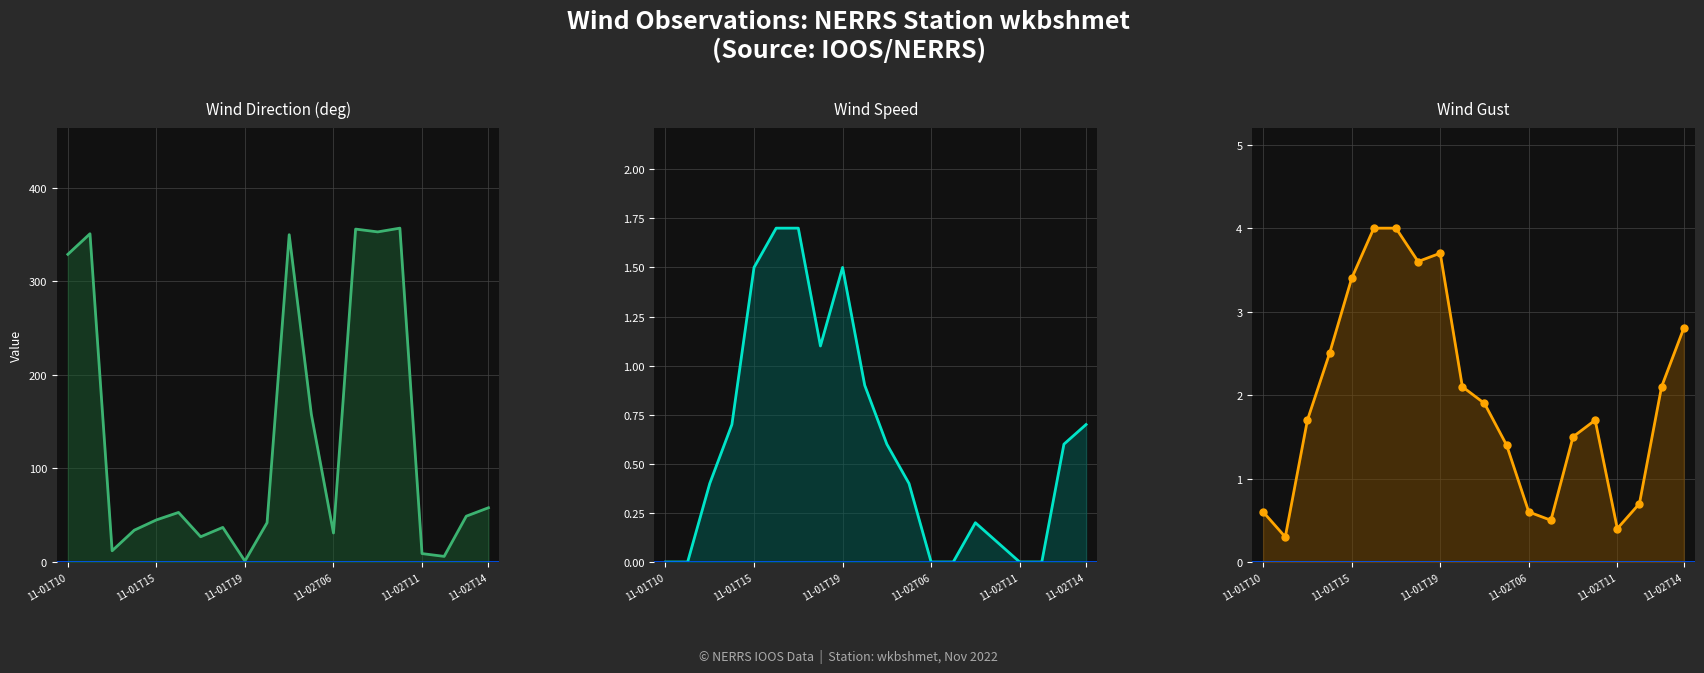

List the series in order of their peak value, lowest first.

wind speed(m/sec), wind gust(m/sec), wind direction(deg)